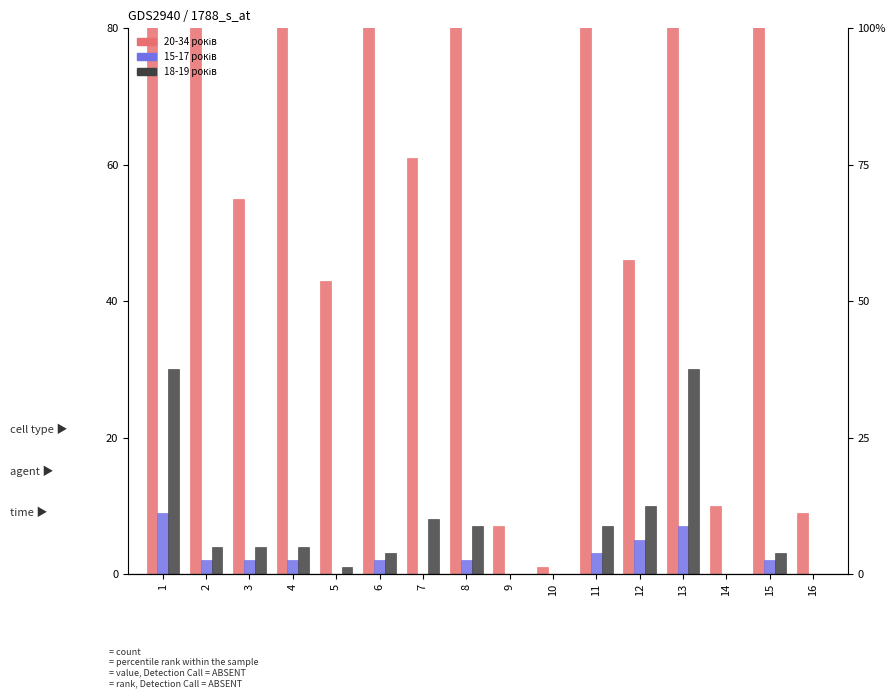

How many data points in 15-17 років are less than 2?

6